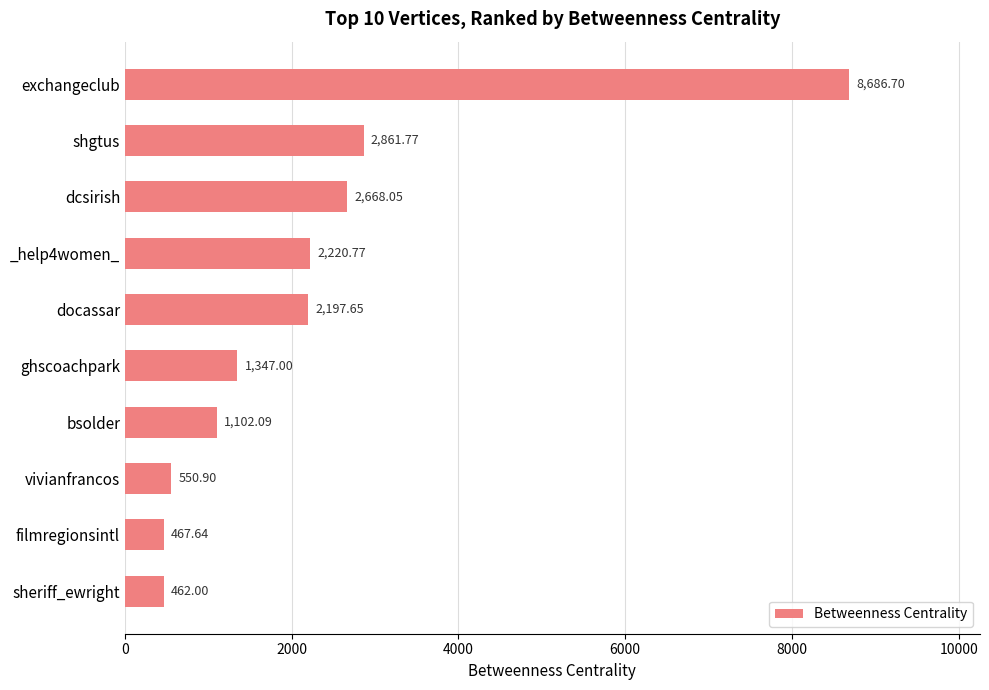

List the labels in order of value, smallest first.

sheriff_ewright, filmregionsintl, vivianfrancos, bsolder, ghscoachpark, docassar, _help4women_, dcsirish, shgtus, exchangeclub